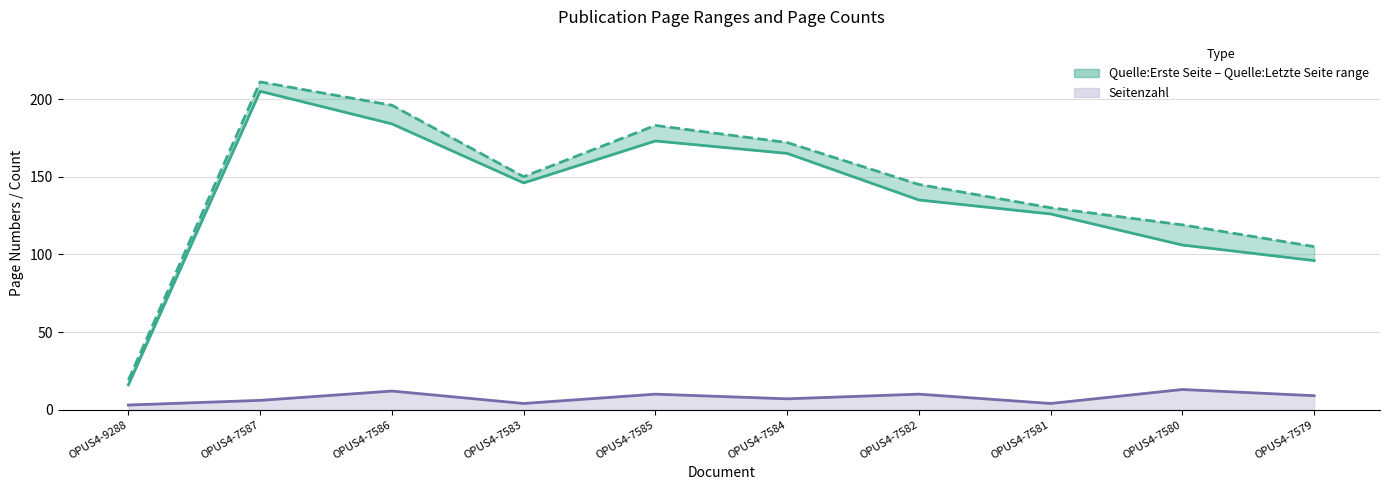

Where is the first local maximum for Quelle:Letzte Seite?

OPUS4-7587